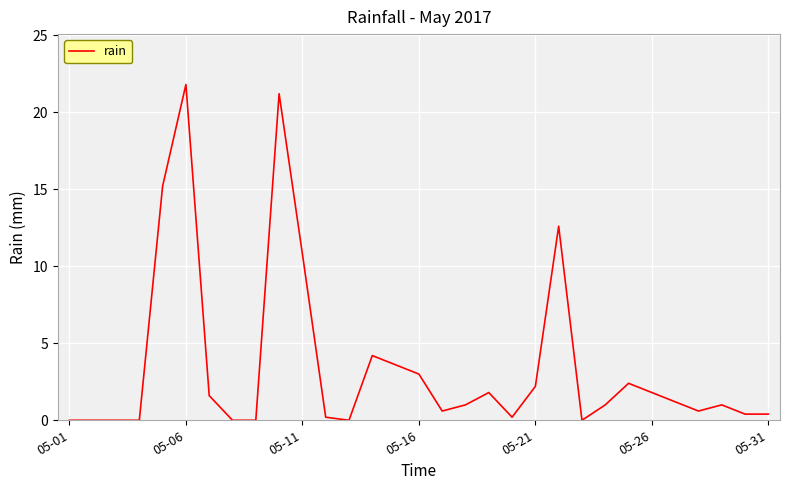

Reading left to right, extract all data points from this chart.

0.0	0.0	0.0	0.0	15.2	21.8	1.6	0.0	0.0	21.2	10.8	0.2	0.0	4.2	3.6	3.0	0.6	1.0	1.8	0.2	2.2	12.6	0.0	1.0	2.4	1.8	1.2	0.6	1.0	0.4	0.4